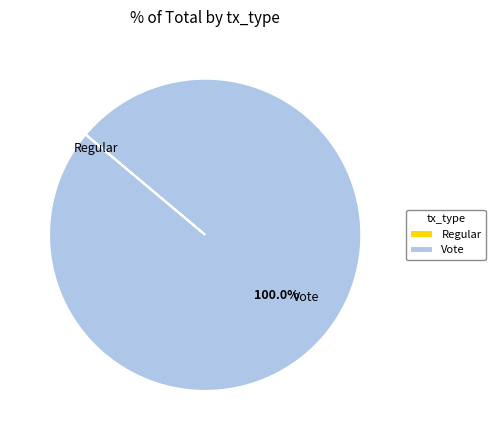

What is the largest slice in the pie chart?

Vote